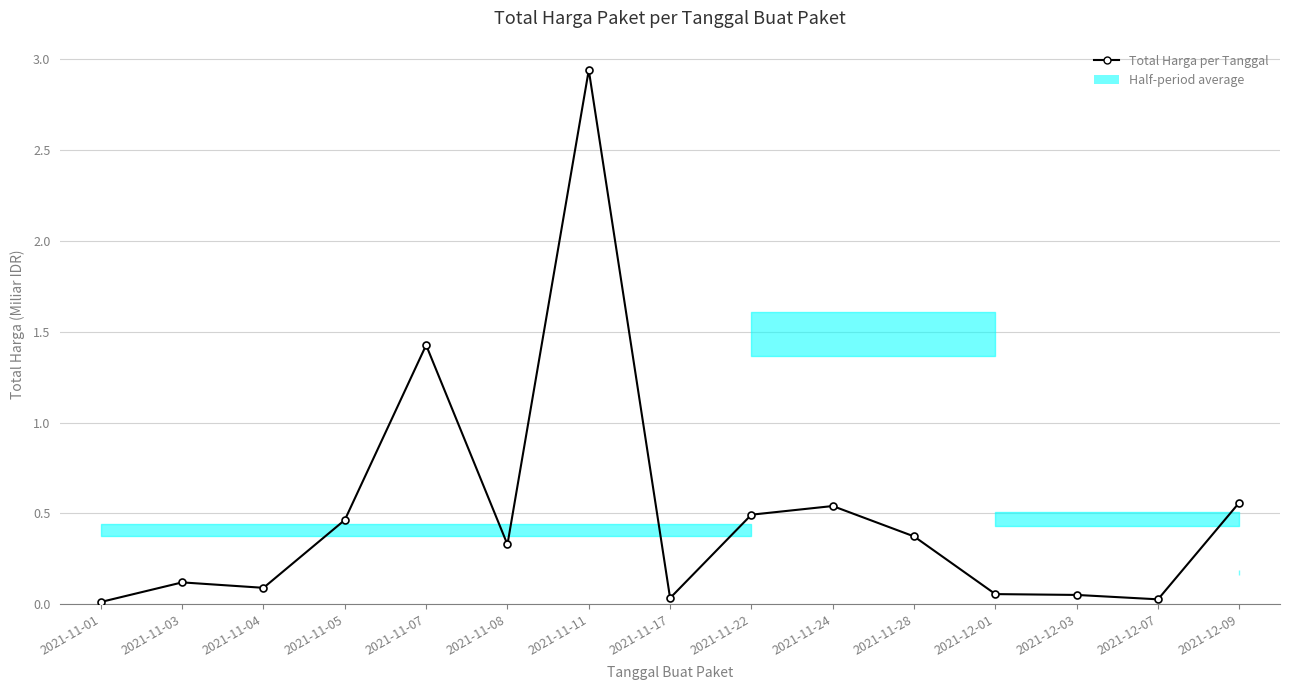

Which category has the highest value across all series?

2021-11-11